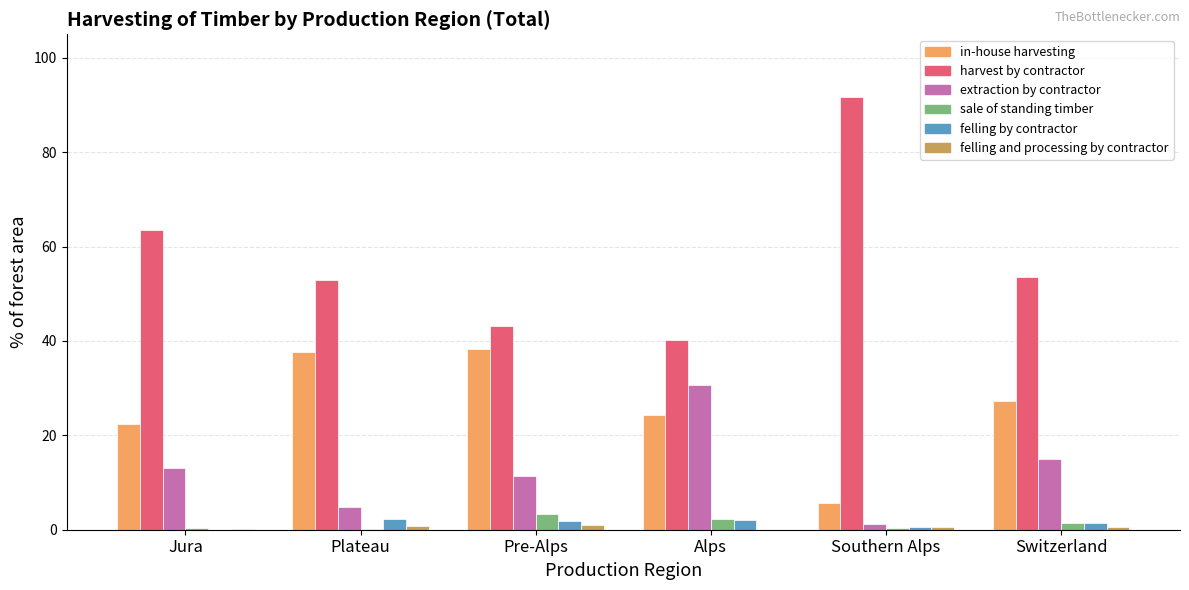

Which series has the largest total across all categories?

harvest by contractor